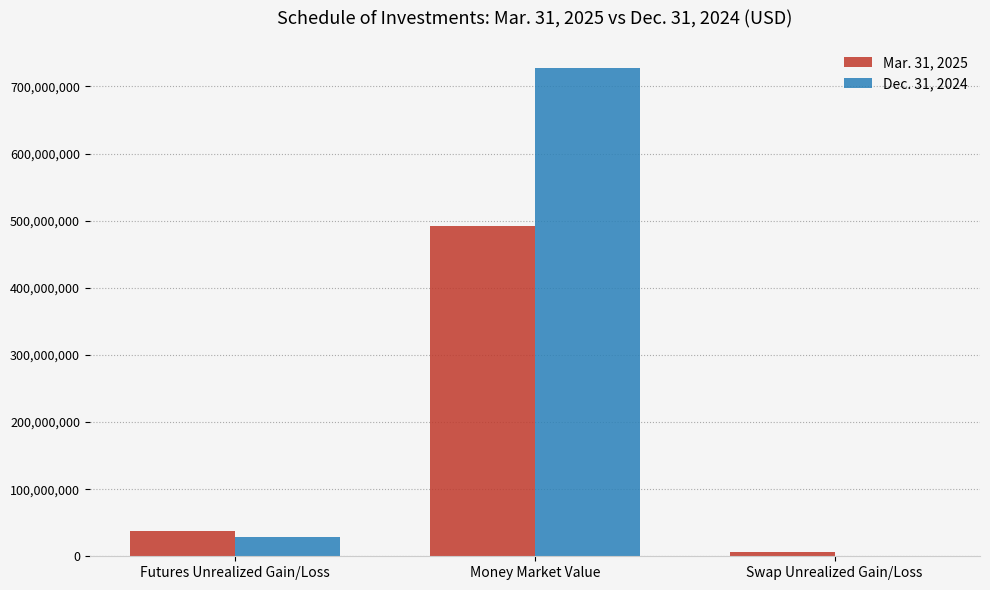

Which series has the largest total across all categories?

Dec. 31, 2024